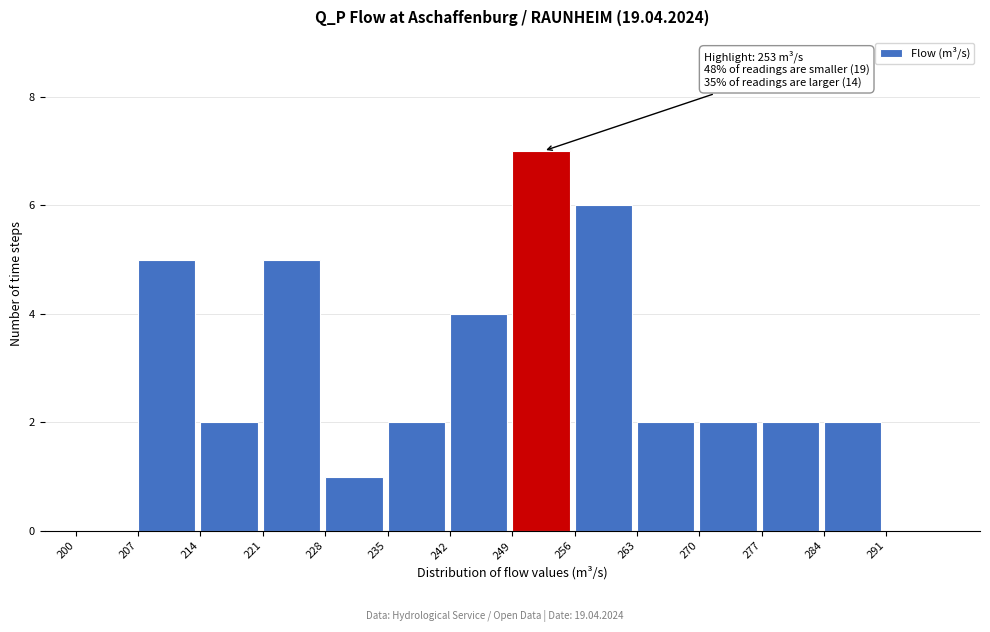

Which range on the x-axis has the tallest bar?

249 to 256